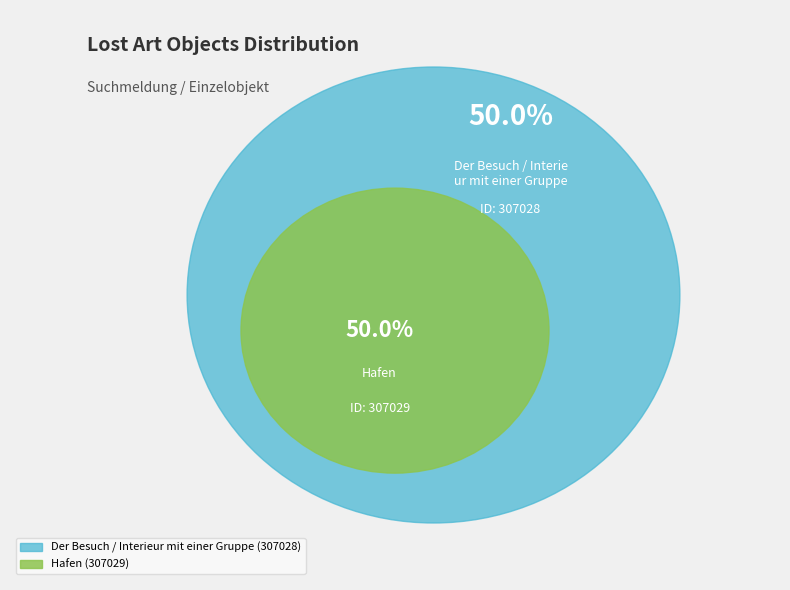

Count the number of slices in the pie.

2